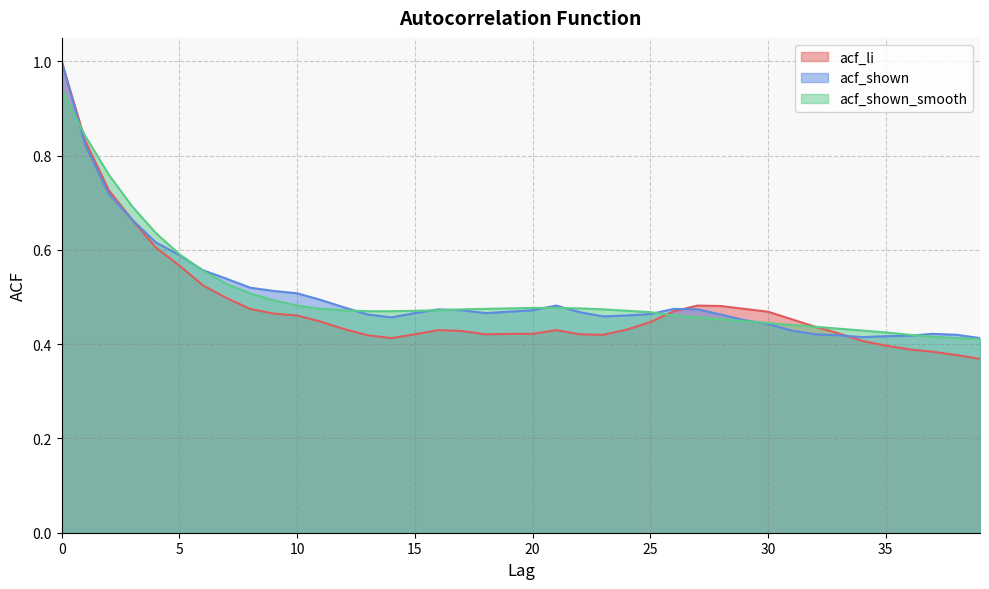

After their last crossing, which series has the higher values: acf_shown_smooth or acf_li?

acf_li